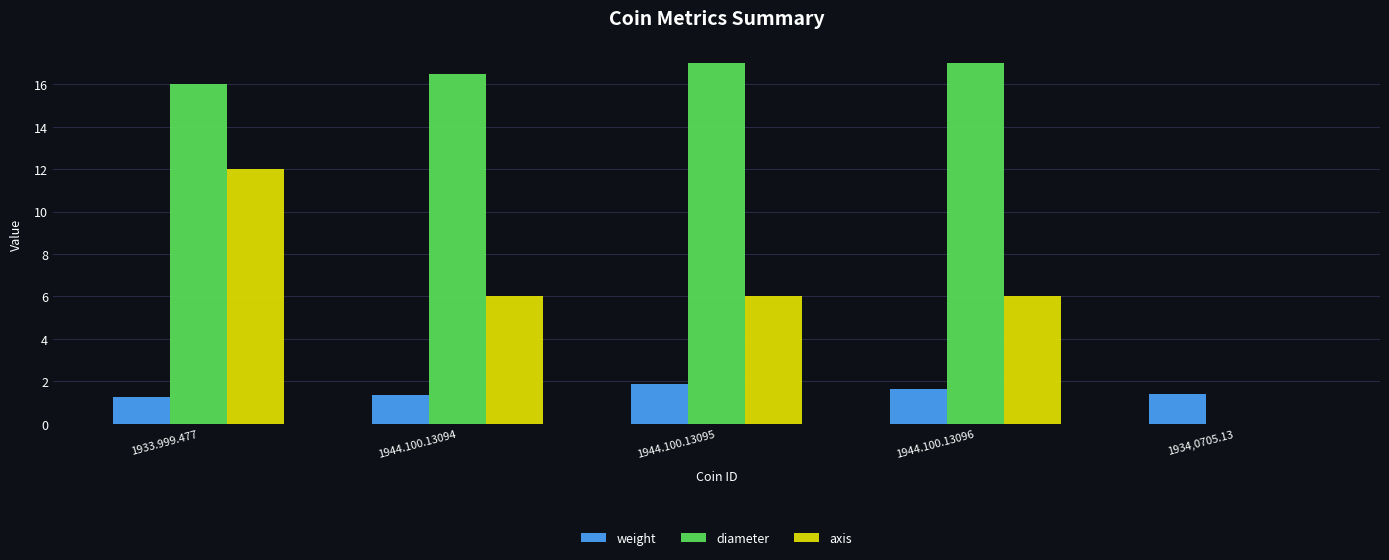

What is the total value across all series at 1933.999.477?

29.2